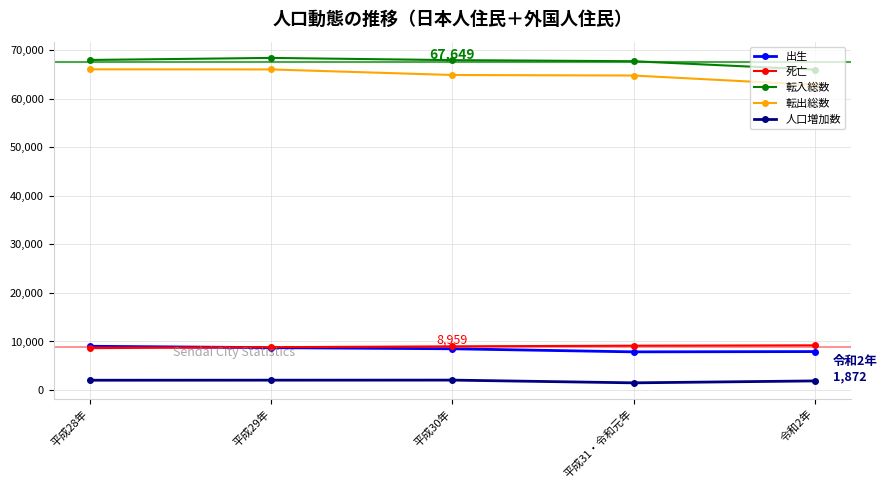

What is the minimum value for 転出総数?

62881